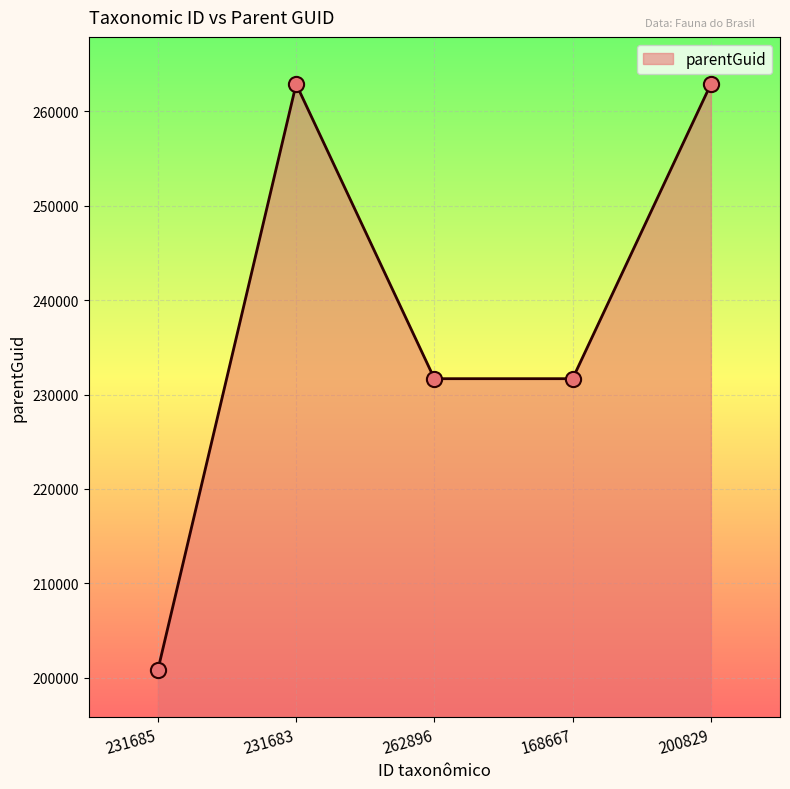

Which has a higher value, 231685 or 262896?

262896